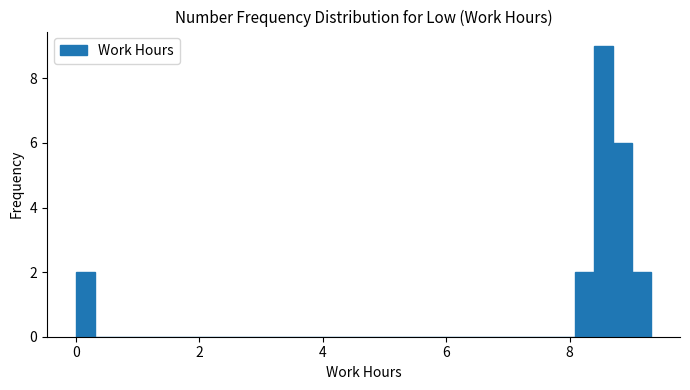

Around what value on the x-axis is the tallest bar? Give the approximate position of its centre, as read against the axis.

8.6